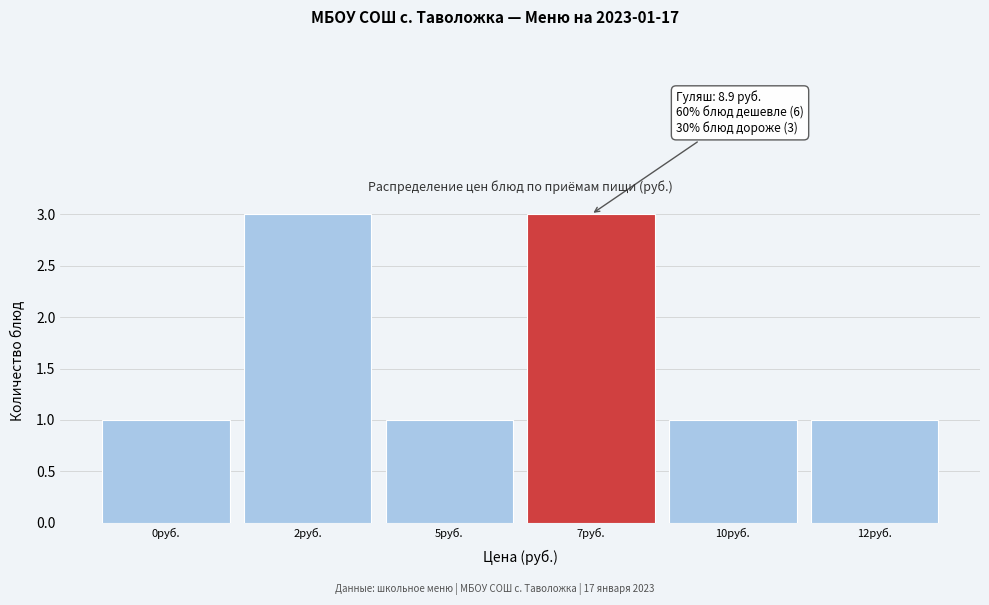

Reading right to left, transcribe all the data shown in this chart.

1	1	3	1	3	1